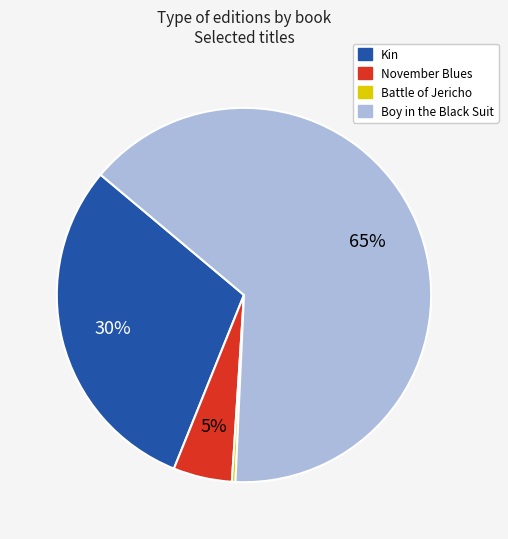

To the nearest percent, what is the combined percentage of Boy in the Black Suit and Battle of Jericho?

65%